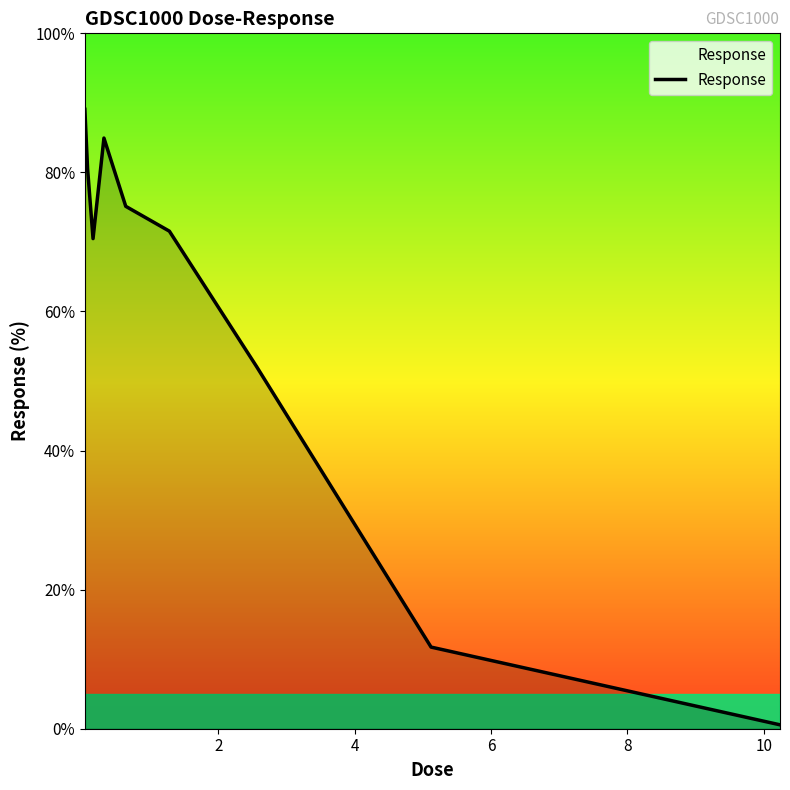

What is the greatest value displayed?

89.1